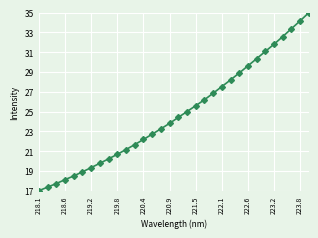

What is the value of the 1st point from the left?

17.0